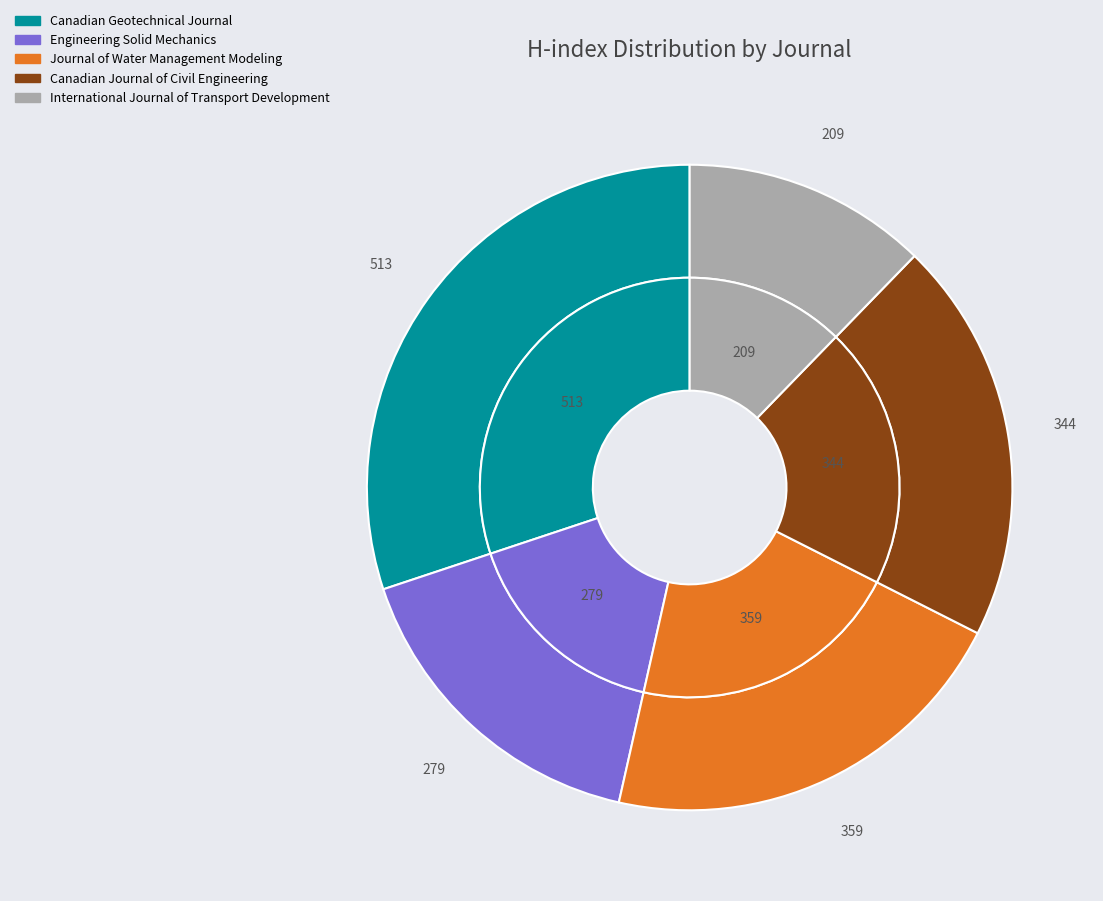

The Canadian Geotechnical Journal slice represents 24% of the pie. True or false?

False